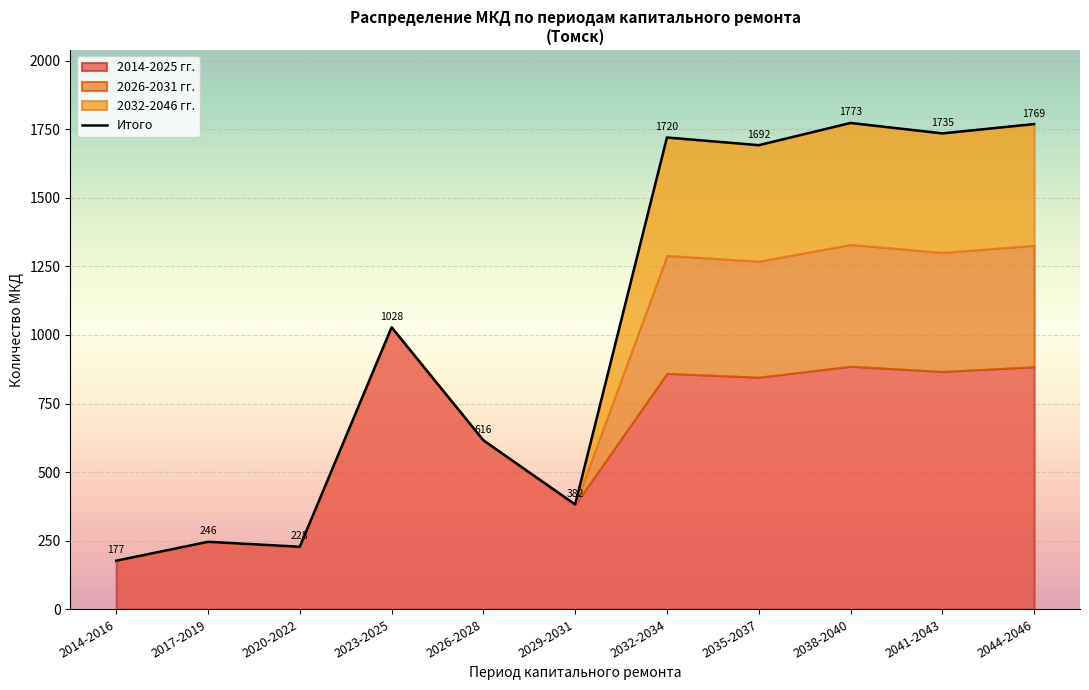

Reading left to right, what are all the values shown in this chart?

177	246	228	1028	616	382	1720	1692	1773	1735	1769